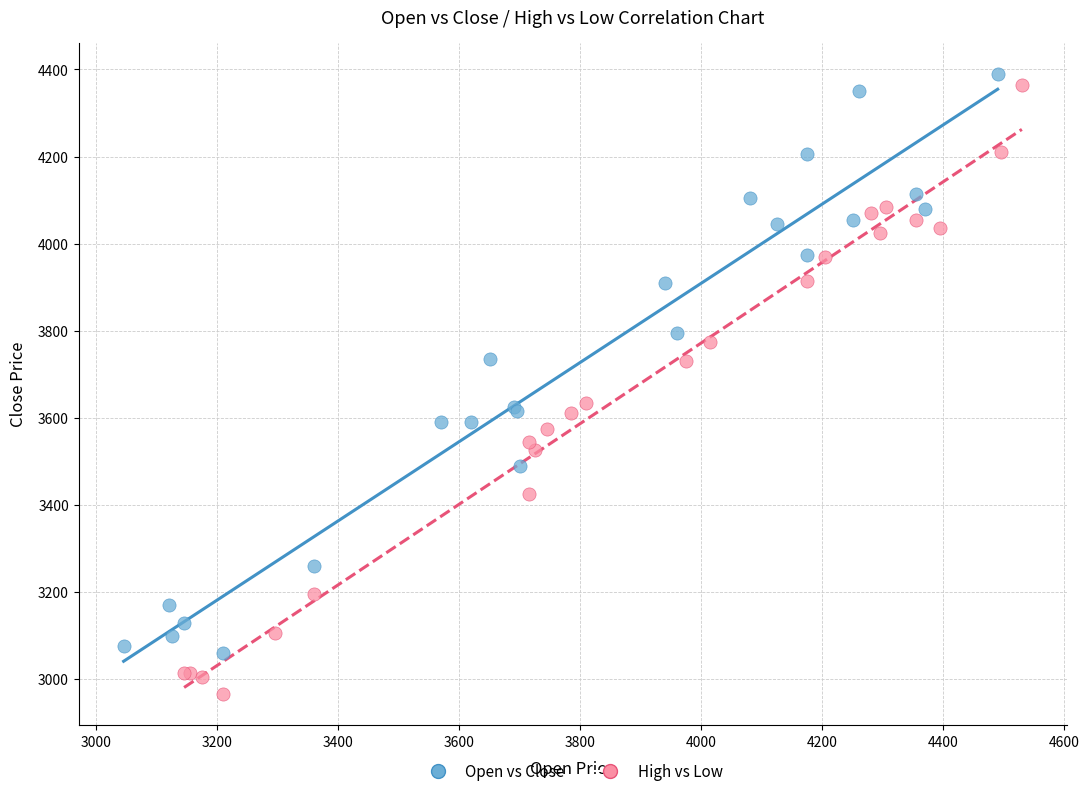

Which series has the widest spread of Y values?

High vs Low